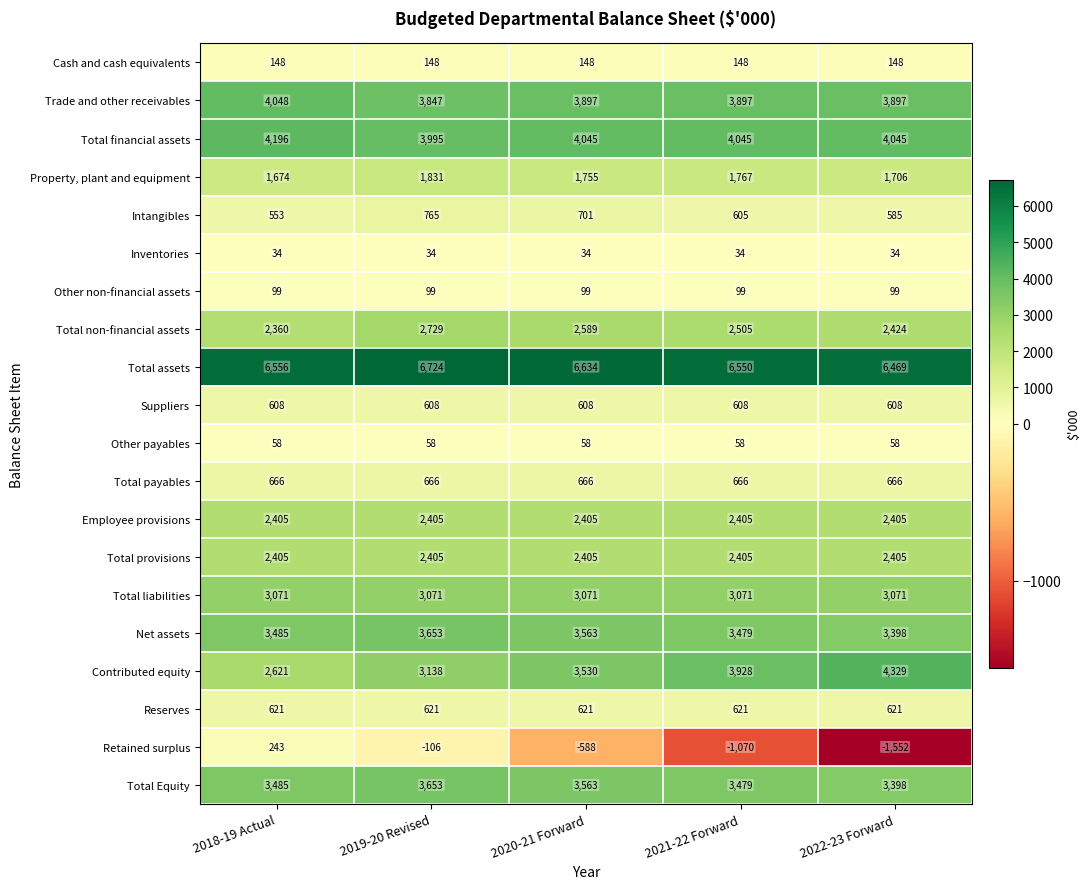

At which category does the chart reach its peak across all series?

2019-20 Revised